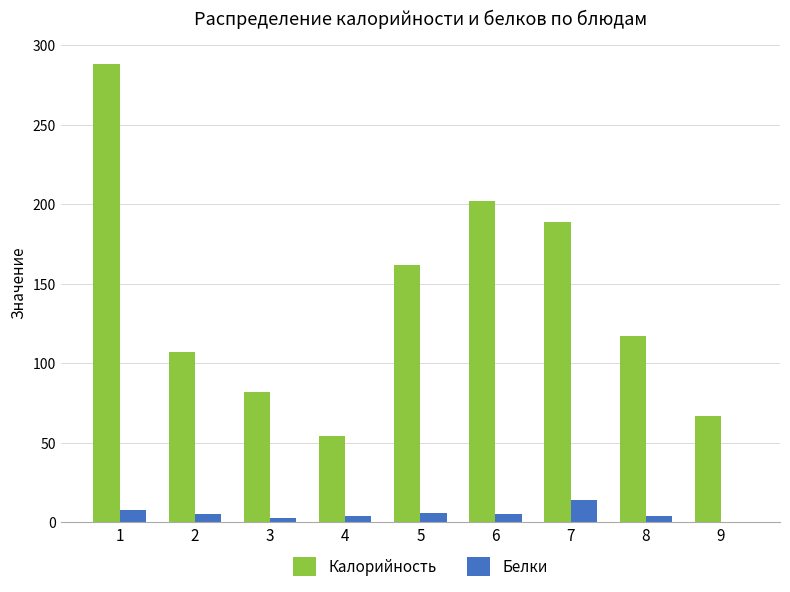

The Белки series shows 8.0 at 1. True or false?

True